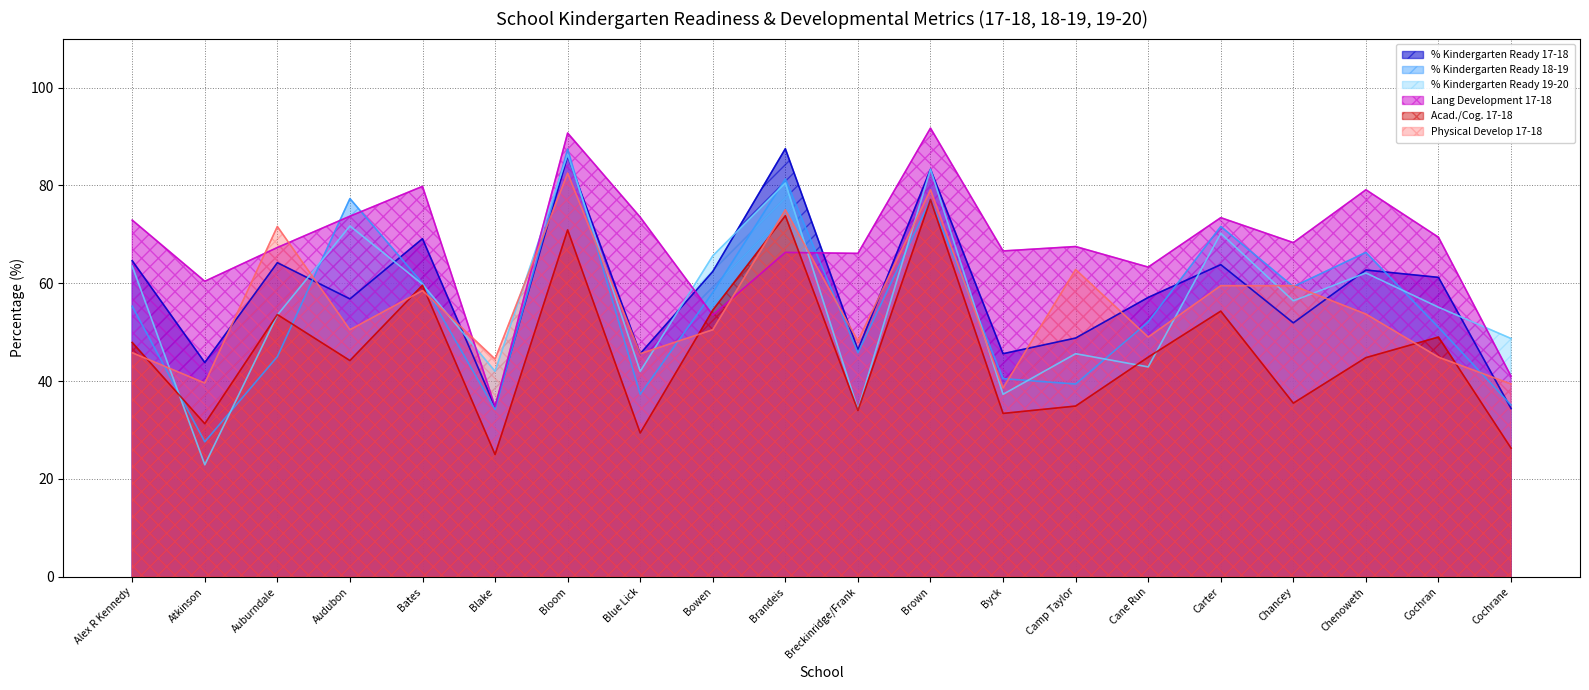

Reading left to right, what are all the values shown in this chart?

% Kindergarten Ready 17-18: Alex R Kennedy=64.6	Atkinson=43.8	Auburndale=64.2	Audubon=56.8	Bates=69.1	Blake=34.7	Bloom=86.0	Blue Lick=45.6	Bowen=62.4	Brandeis=87.5	Breckinridge/Frank=46.4	Brown=83.3	Byck=45.6	Camp Taylor=48.8	Cane Run=57.1	Carter=63.8	Chancey=51.9	Chenoweth=62.7	Cochran=61.2	Cochrane=34.4
% Kindergarten Ready 18-19: Alex R Kennedy=55.3	Atkinson=27.6	Auburndale=45.0	Audubon=77.3	Bates=60.0	Blake=34.2	Bloom=87.4	Blue Lick=37.3	Bowen=58.1	Brandeis=81.3	Breckinridge/Frank=45.8	Brown=77.1	Byck=40.5	Camp Taylor=39.4	Cane Run=52.1	Carter=71.6	Chancey=59.3	Chenoweth=66.3	Cochran=51.0	Cochrane=35.1
% Kindergarten Ready 19-20: Alex R Kennedy=63.5	Atkinson=22.9	Auburndale=53.5	Audubon=71.7	Bates=59.8	Blake=42.0	Bloom=86.3	Blue Lick=42.0	Bowen=65.6	Brandeis=80.5	Breckinridge/Frank=34.2	Brown=83.3	Byck=37.3	Camp Taylor=45.6	Cane Run=42.9	Carter=70.2	Chancey=56.4	Chenoweth=62.1	Cochran=55.1	Cochrane=48.7
Lang Development 17-18: Alex R Kennedy=72.9	Atkinson=60.4	Auburndale=67.3	Audubon=73.7	Bates=79.8	Blake=34.8	Bloom=90.7	Blue Lick=73.5	Bowen=53.5	Brandeis=66.3	Breckinridge/Frank=66.1	Brown=91.7	Byck=66.6	Camp Taylor=67.5	Cane Run=63.3	Carter=73.4	Chancey=68.3	Chenoweth=79.1	Cochran=69.4	Cochrane=41.0
Acad./Cog. 17-18: Alex R Kennedy=47.9	Atkinson=31.3	Auburndale=53.6	Audubon=44.2	Bates=59.6	Blake=25.0	Bloom=70.9	Blue Lick=29.4	Bowen=54.5	Brandeis=73.8	Breckinridge/Frank=34.0	Brown=77.1	Byck=33.4	Camp Taylor=34.9	Cane Run=44.9	Carter=54.3	Chancey=35.5	Chenoweth=44.8	Cochran=49.0	Cochrane=26.3
Physical Develop 17-18: Alex R Kennedy=45.8	Atkinson=39.6	Auburndale=71.6	Audubon=50.5	Bates=58.5	Blake=44.5	Bloom=82.5	Blue Lick=45.6	Bowen=50.5	Brandeis=75.0	Breckinridge/Frank=48.2	Brown=79.1	Byck=38.6	Camp Taylor=62.8	Cane Run=49.0	Carter=59.5	Chancey=59.5	Chenoweth=53.7	Cochran=44.9	Cochrane=39.4